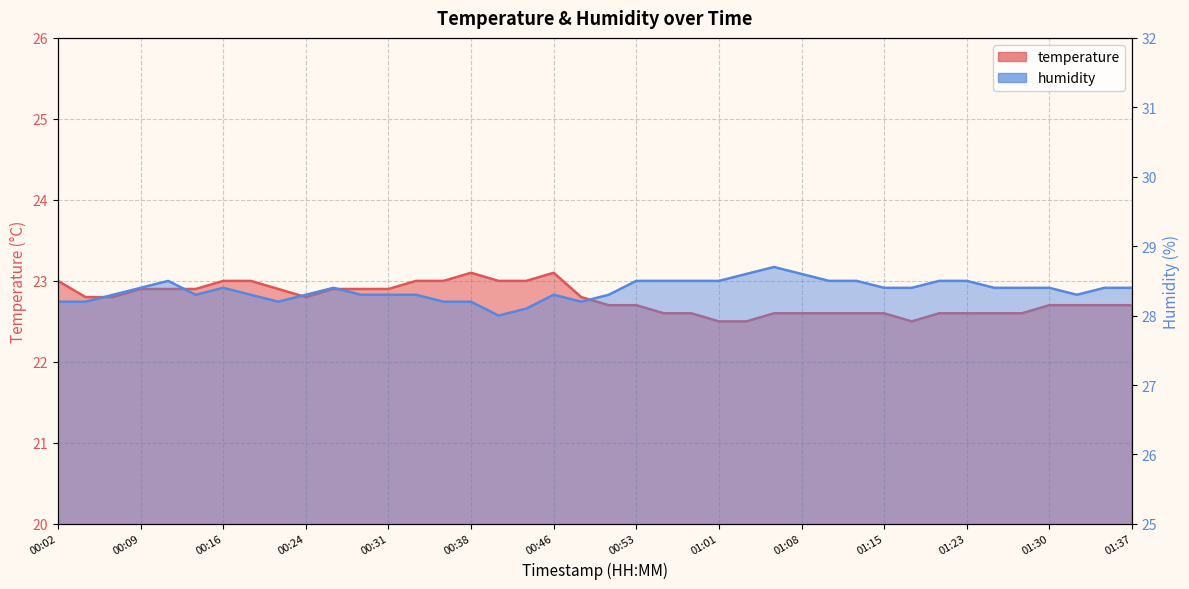

True or false: temperature and humidity cross at least once.

False